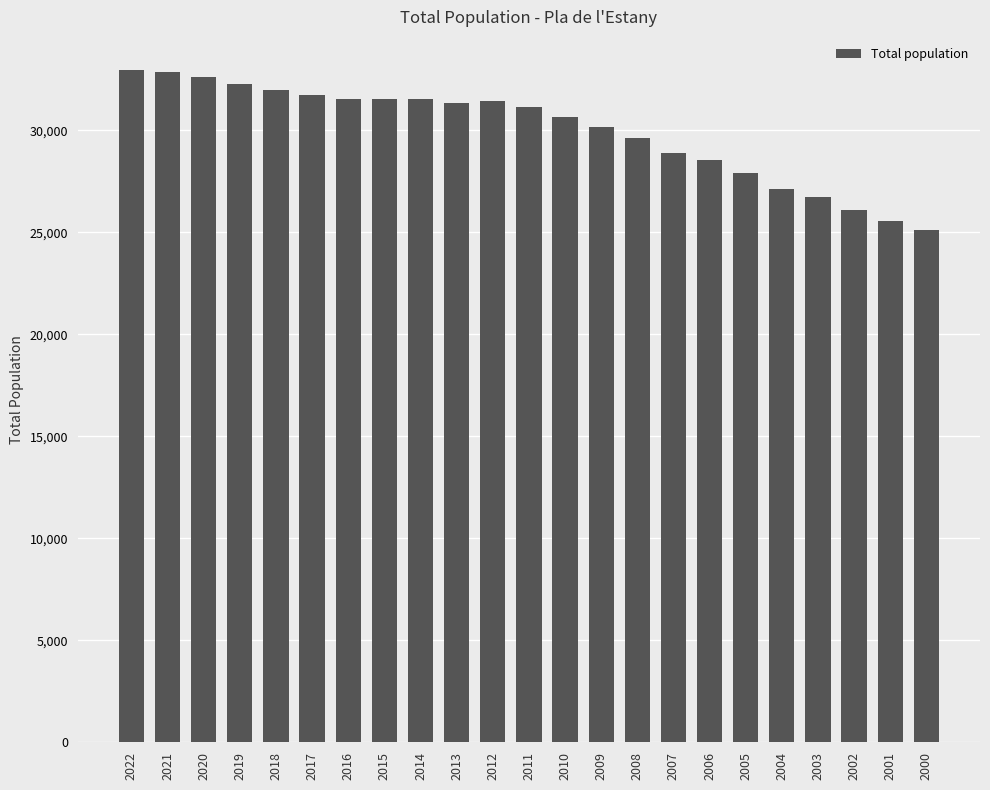

What is the ratio of the value at 2009 to the value at 2017?

1.0